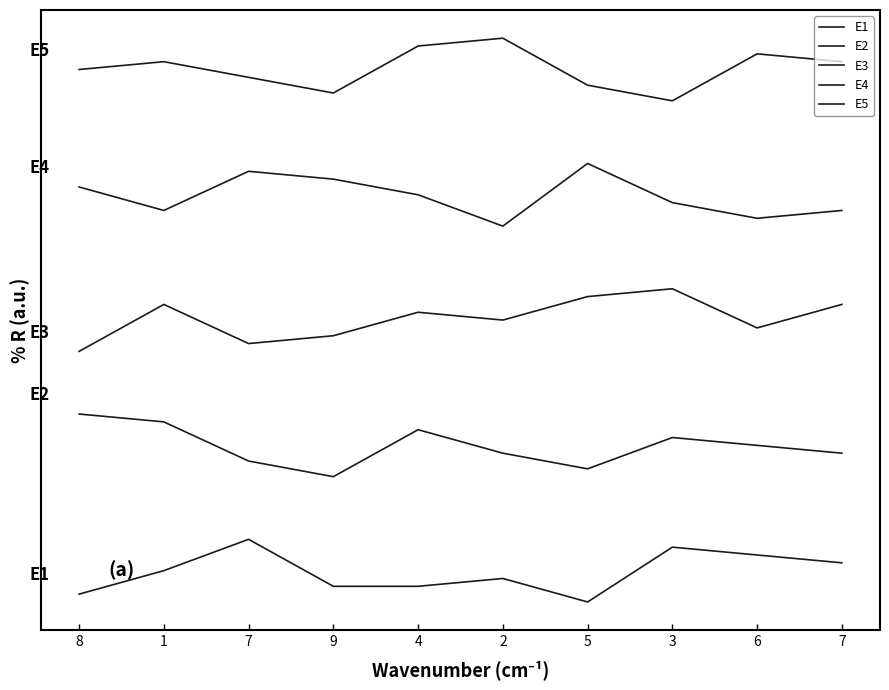

Is the value of E5 at 8 greater than the value of E2 at 8?

Yes